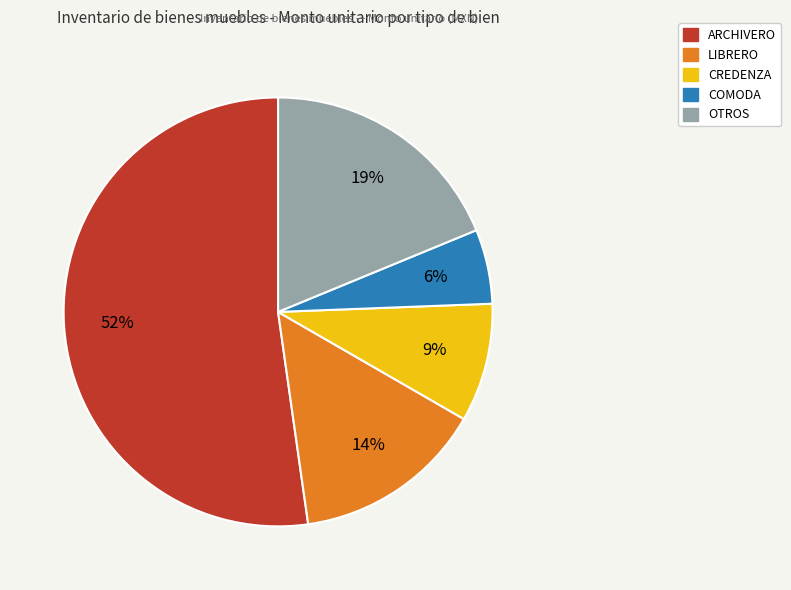

Does any single category account for the majority?

Yes